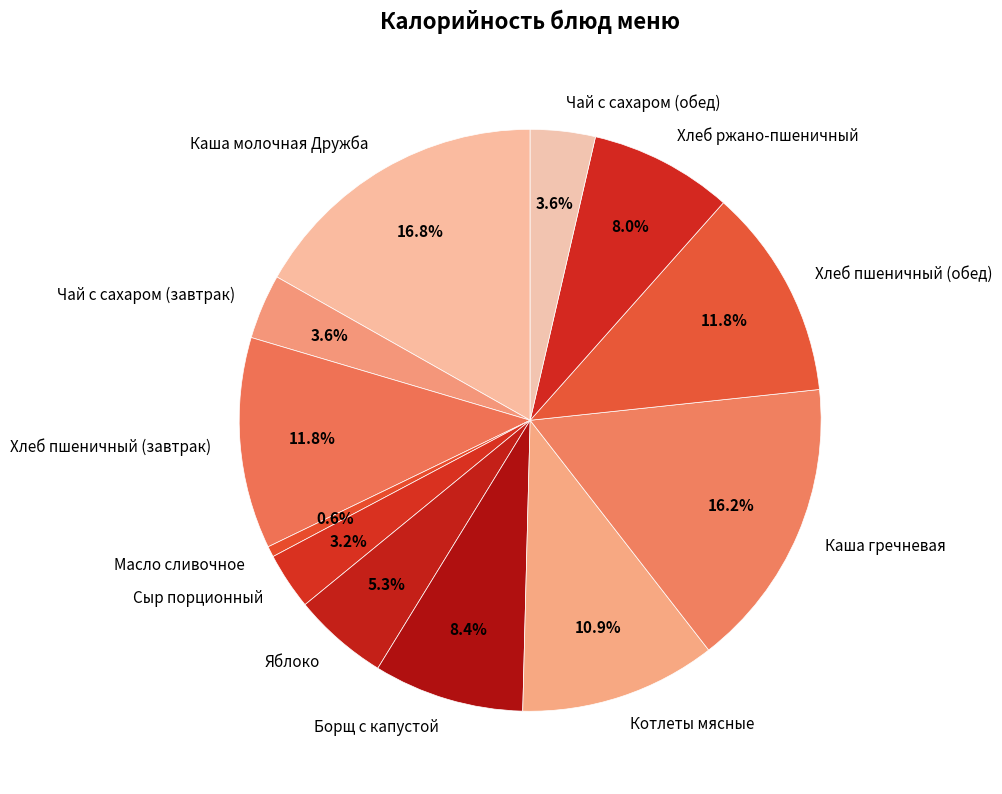

How many segments does this pie chart have?

12